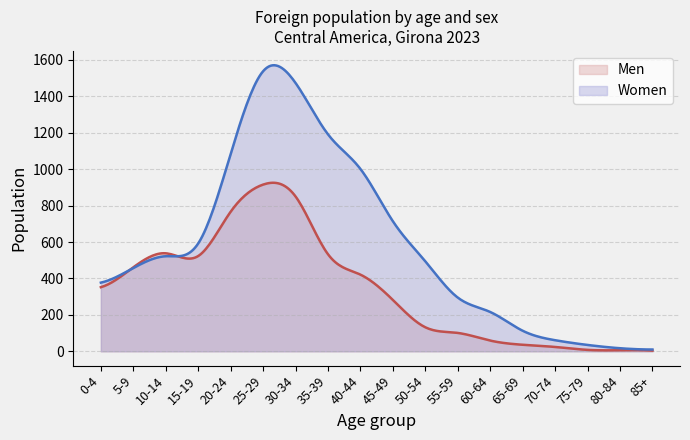

Between 10-14 and 35-39, which is larger?

10-14